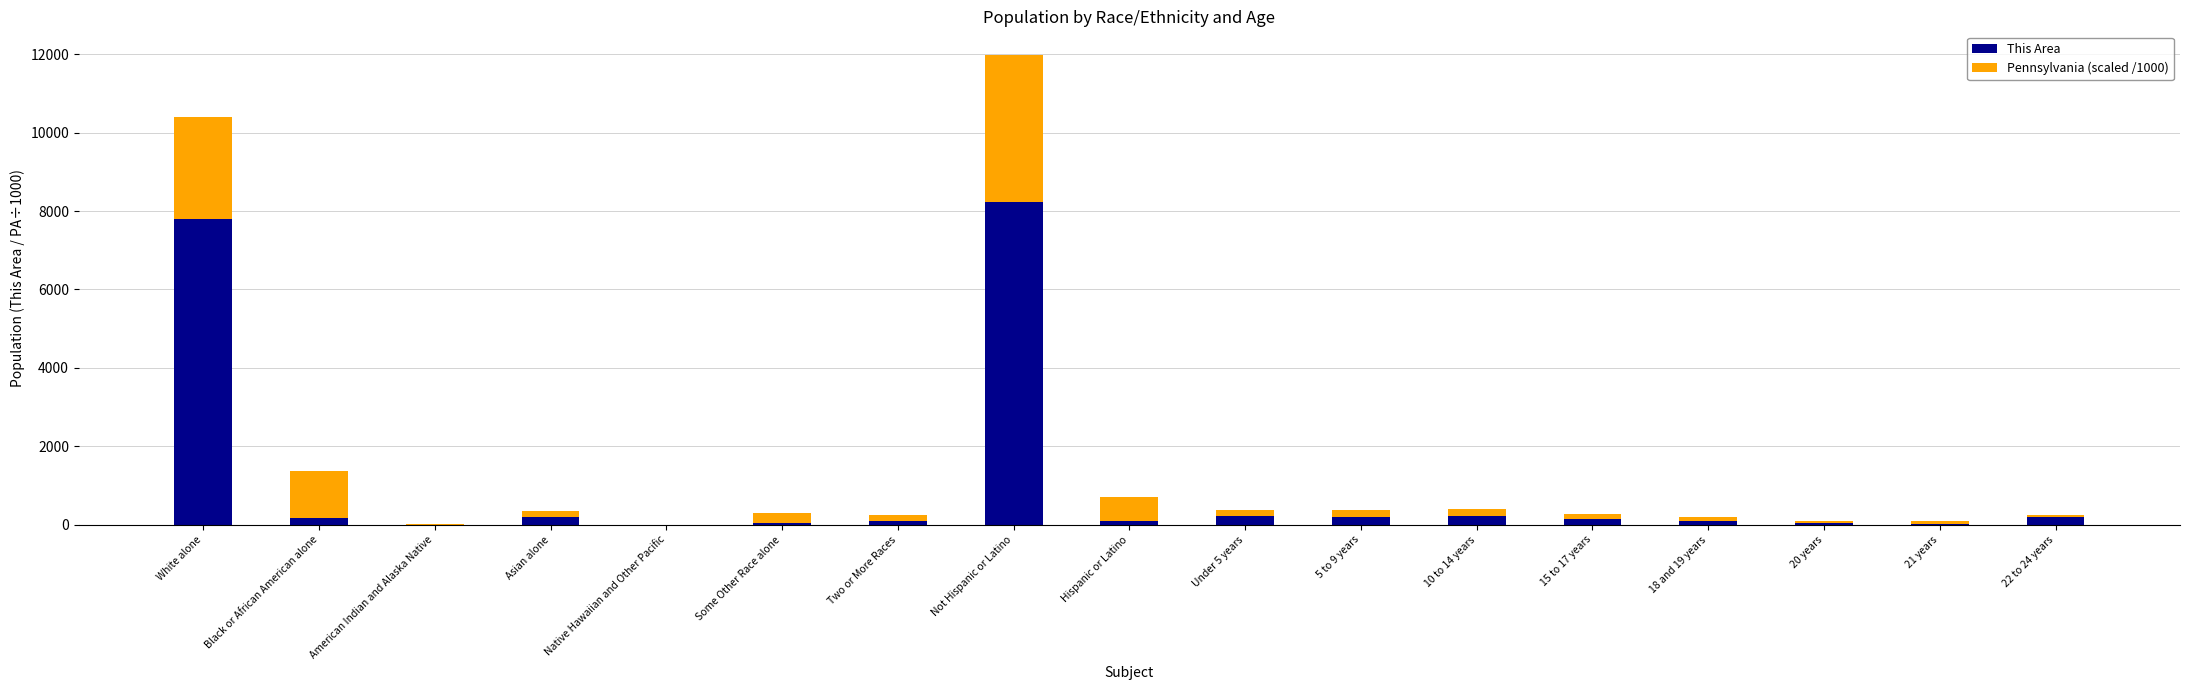

Where is This Area nearest to the value 4111?

White alone